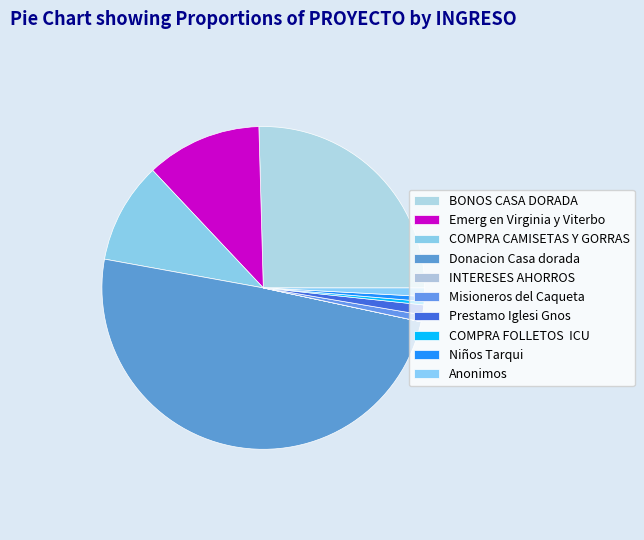

Is there any slice that represents more than half of the pie?

No